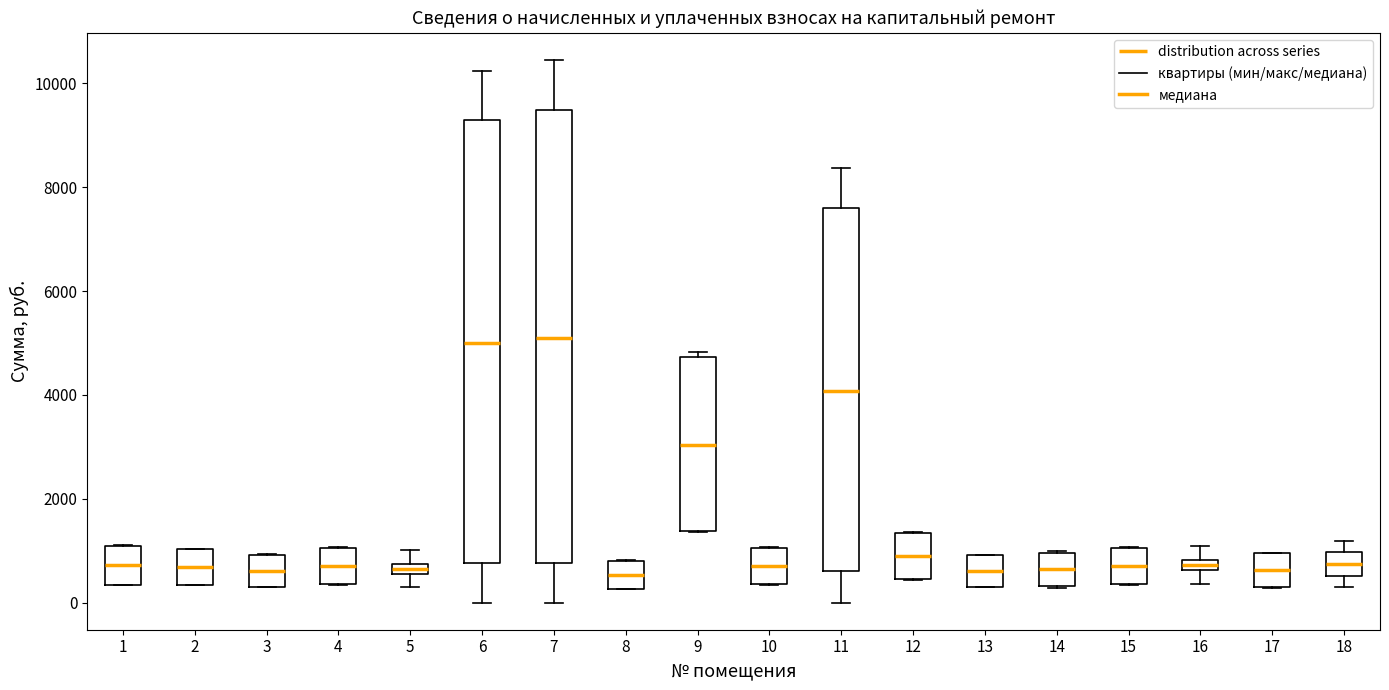

Where does the upper whisker of the box at x = 18 end on the y-axis? The values are not printed on the chart, so give them approximately, as read against the axis.

1200